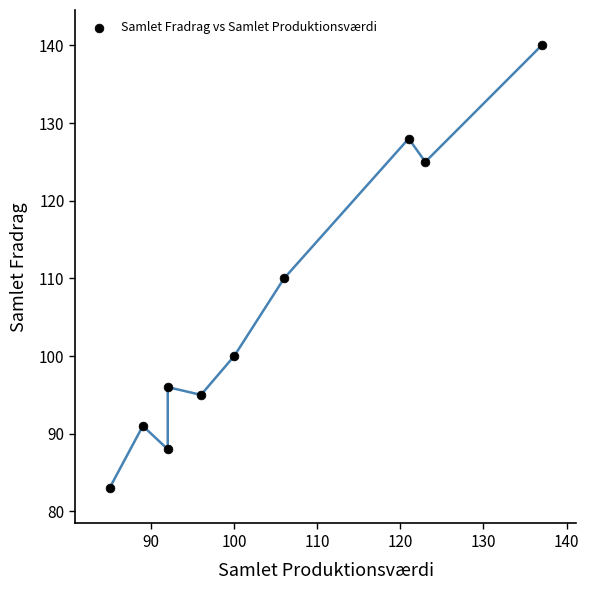

What is the range of Y values (max minus min)?

57